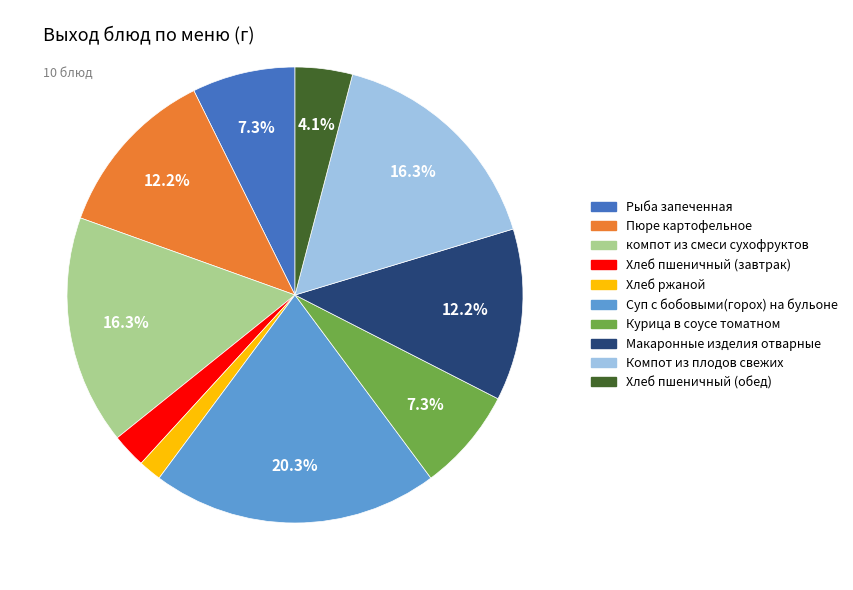

How much of the chart is everything except компот из смеси сухофруктов?

83.7%